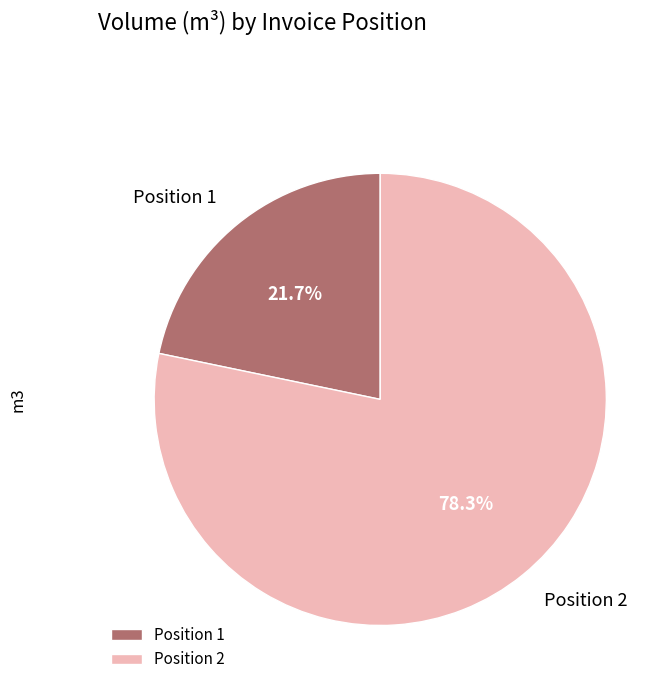

To the nearest percent, what is the average slice percentage?

50%